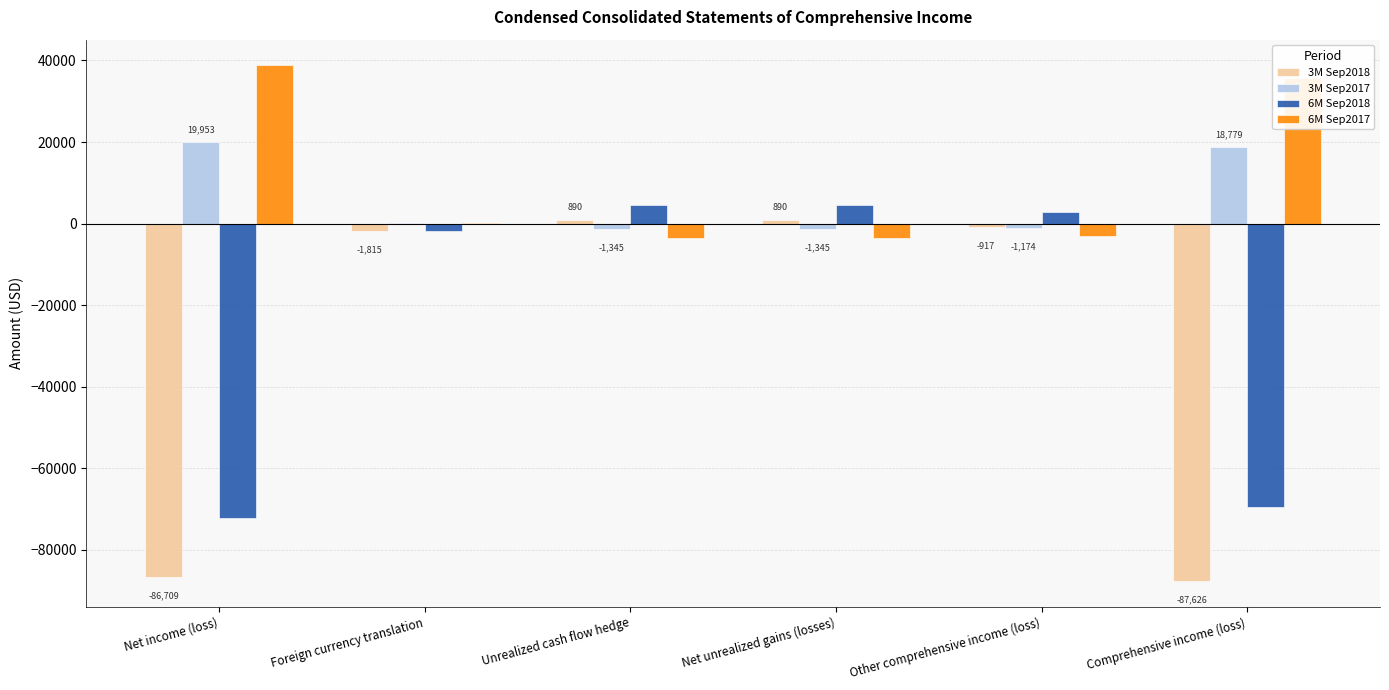

The value of 3M Sep2018 at Unrealized cash flow hedge is 890. True or false?

True